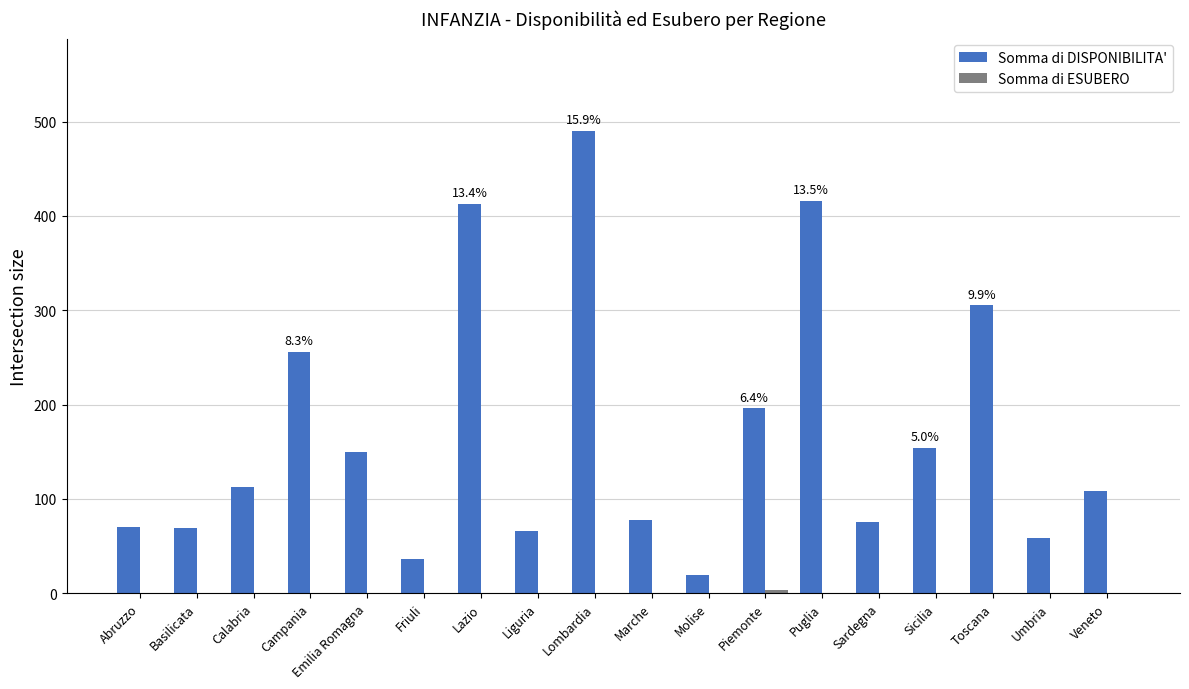

What is the sum of all Somma di DISPONIBILITA' values?

3073